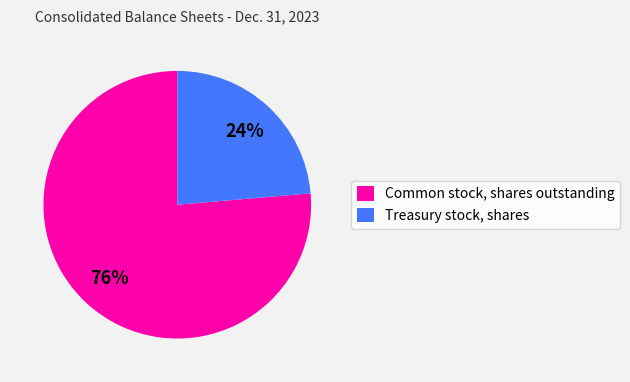

To the nearest percent, what is the average slice percentage?

50%